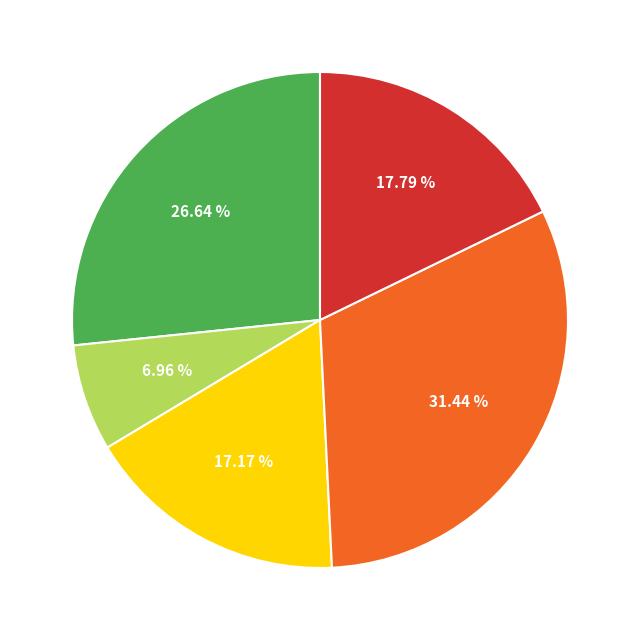

Is there a majority slice in this chart?

No